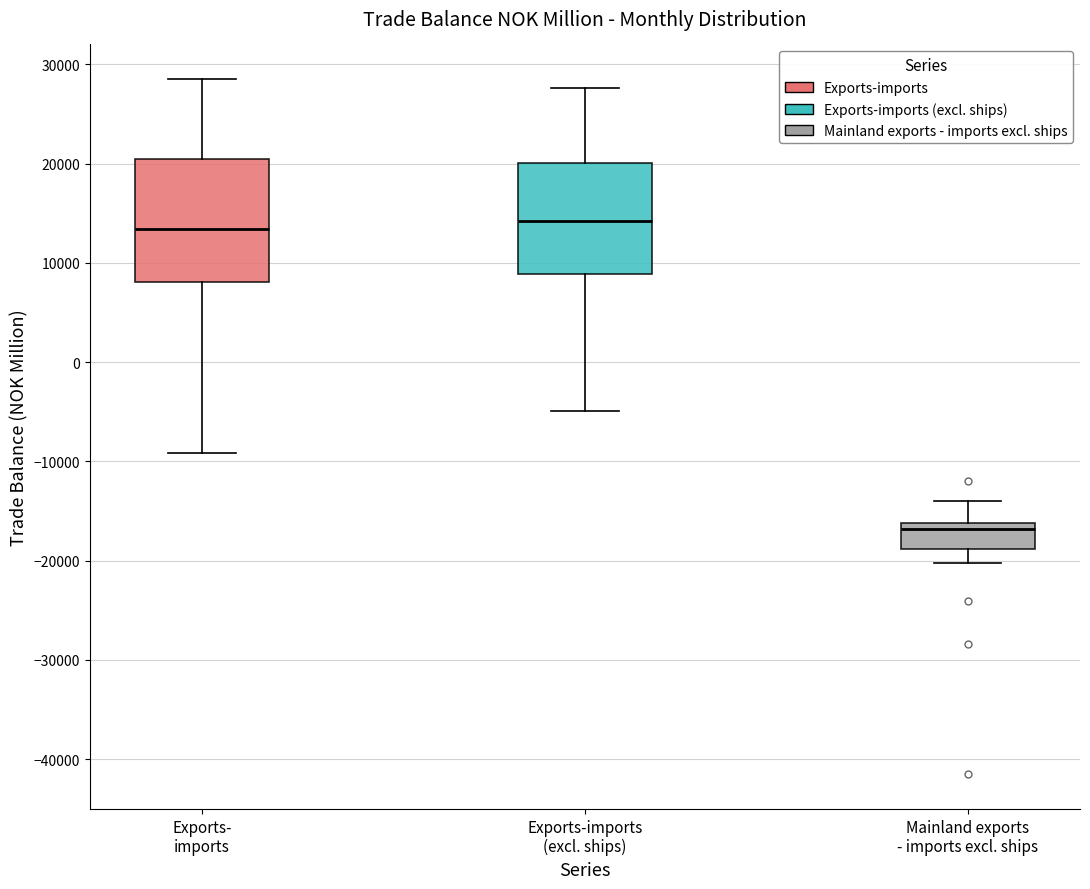

Which box has the lowest median line?

Mainland exports - imports excl. ships